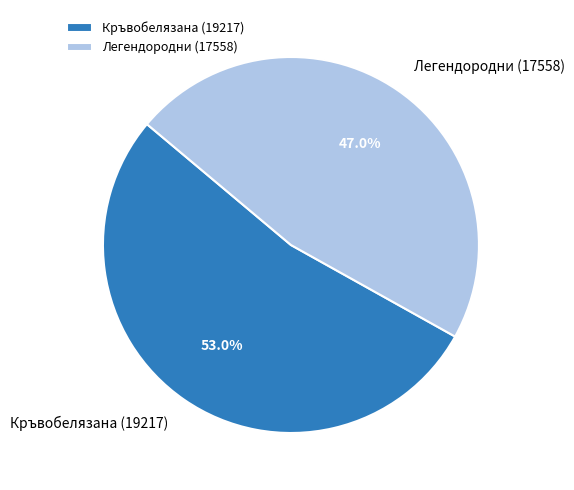

Is the sum of Легендородни (17558) and Кръвобелязана (19217) greater than half?

Yes